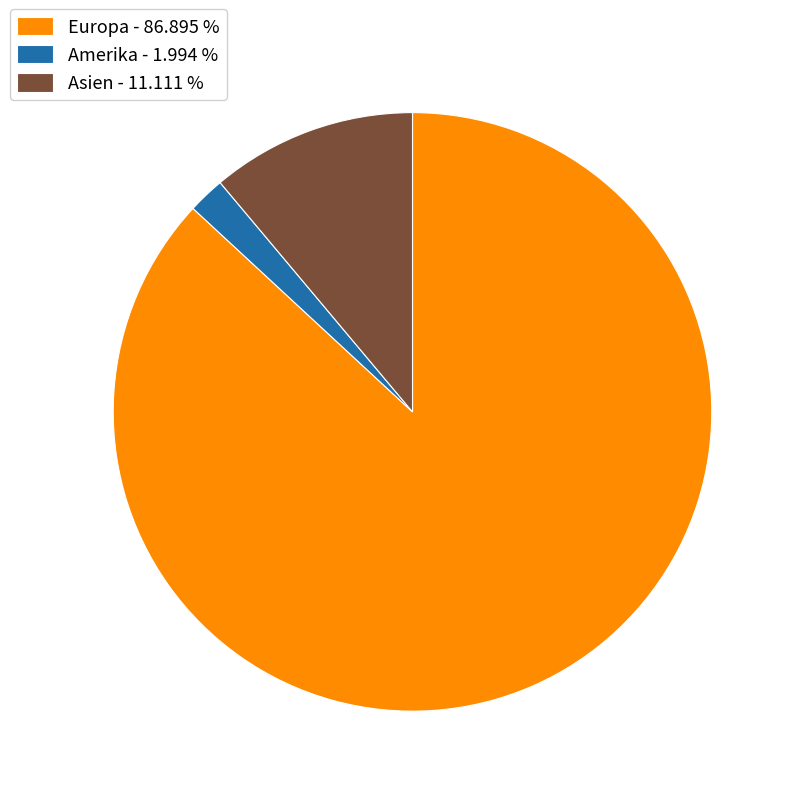

Between Asien - 11.111 % and Amerika - 1.994 %, which is larger?

Asien - 11.111 %